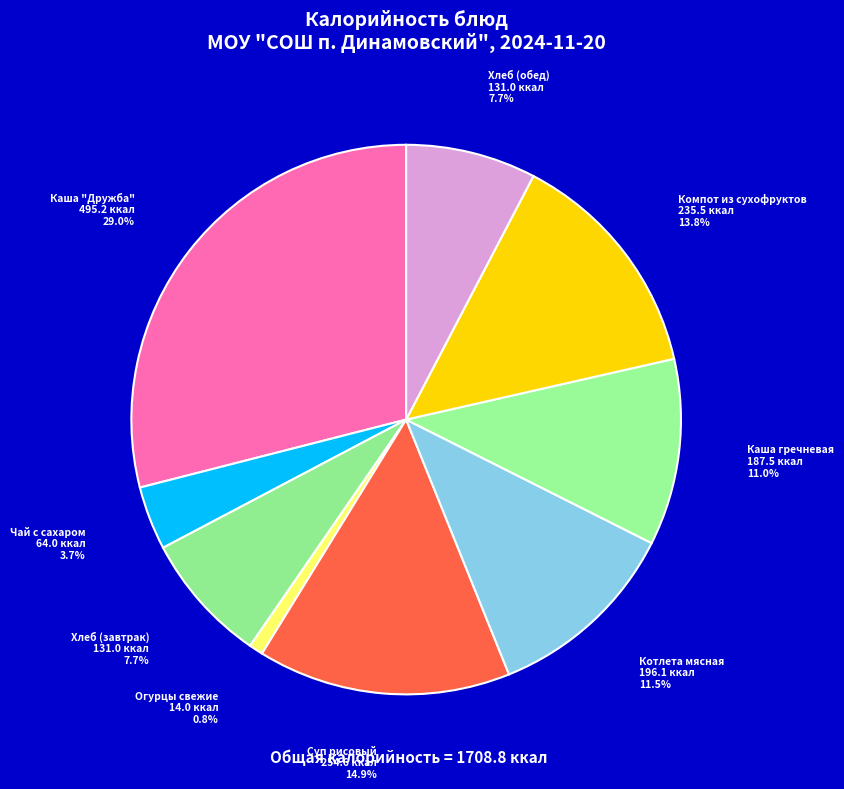

Is it true that Хлеб (завтрак) is 1% of the pie?

False